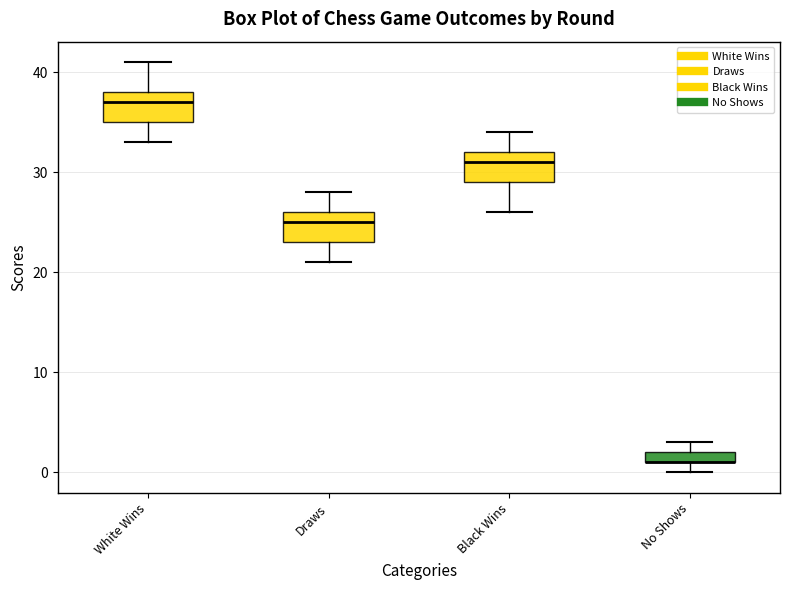

Where is the upper edge of the box for No Shows on the y-axis? The values are not printed on the chart, so give them approximately, as read against the axis.

2